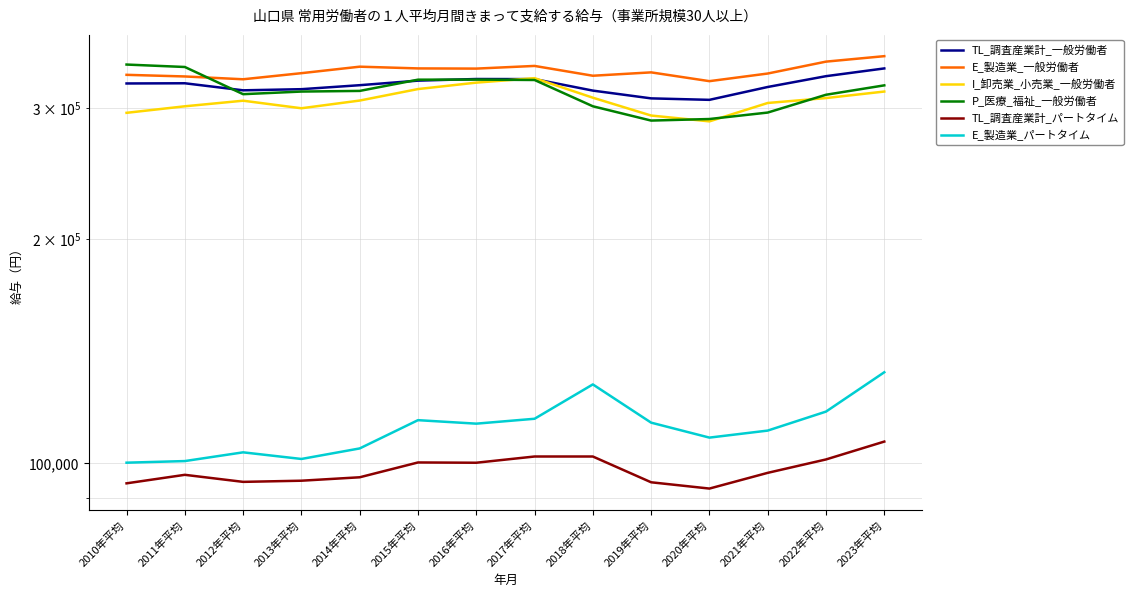

At which label does TL_調査産業計_一般労働者 reach its peak?

2023年平均